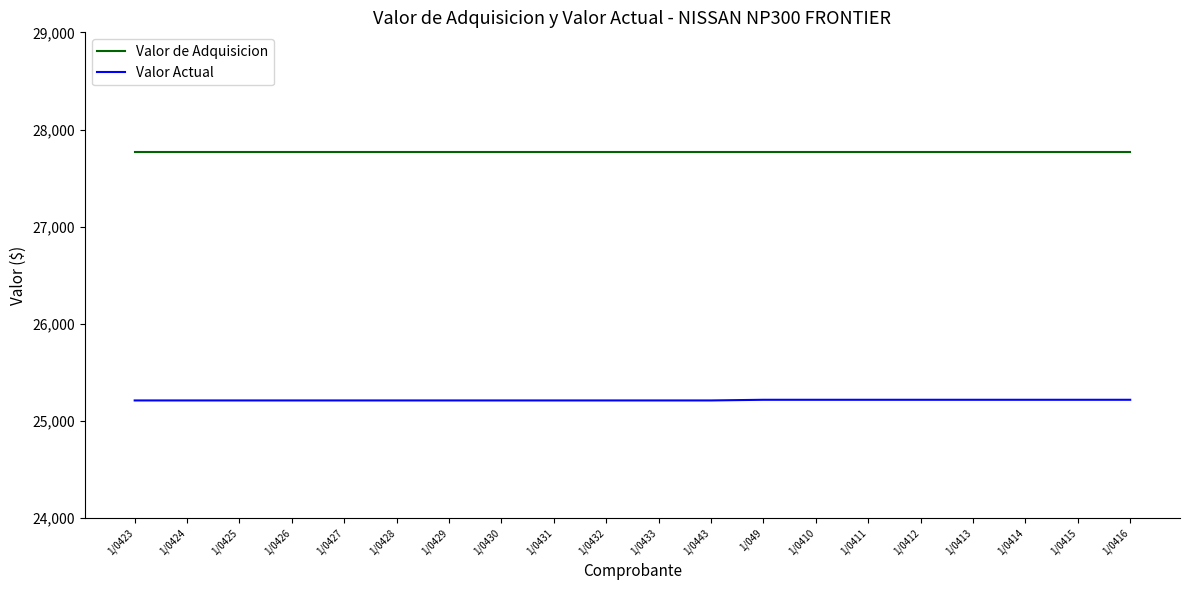

Is it true that Valor de Adquisicion equals 27773.0 at 1/0424?

True